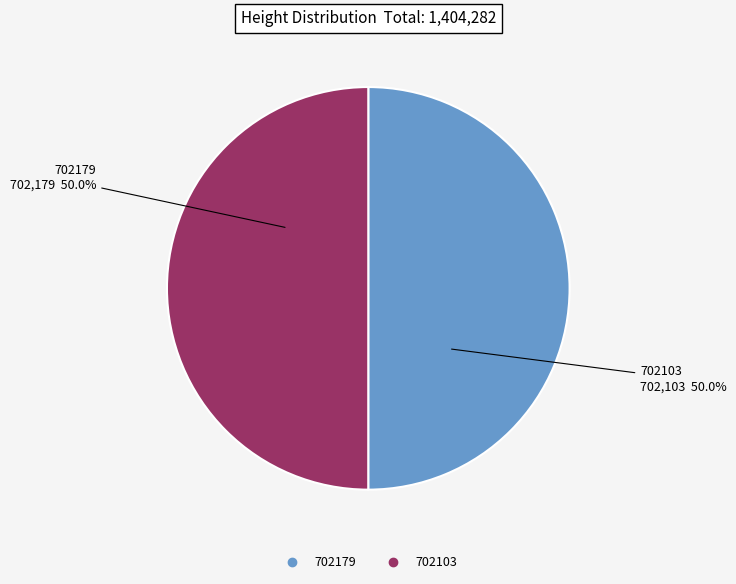

How many slices are in this pie chart?

2